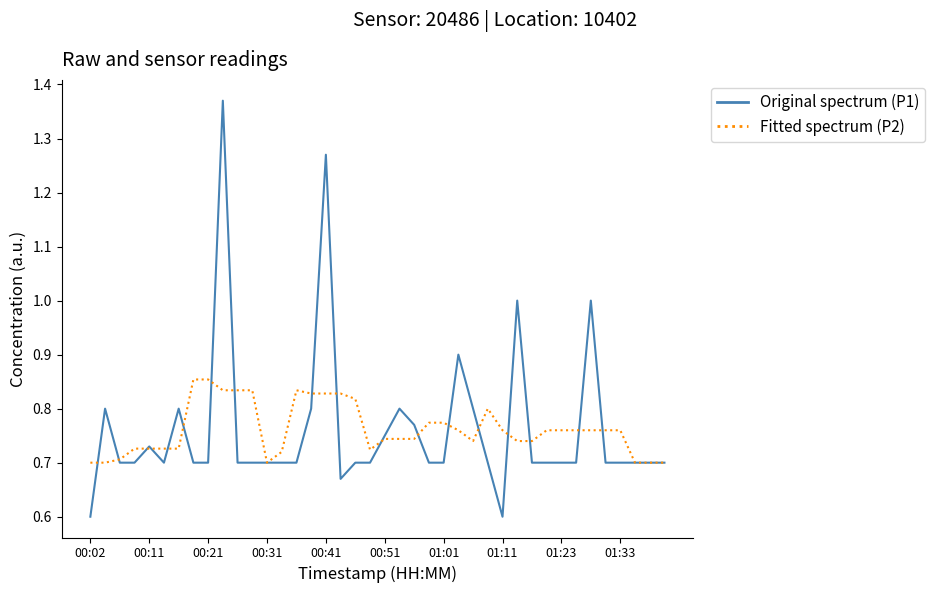

What is the minimum value shown in the chart?

0.6